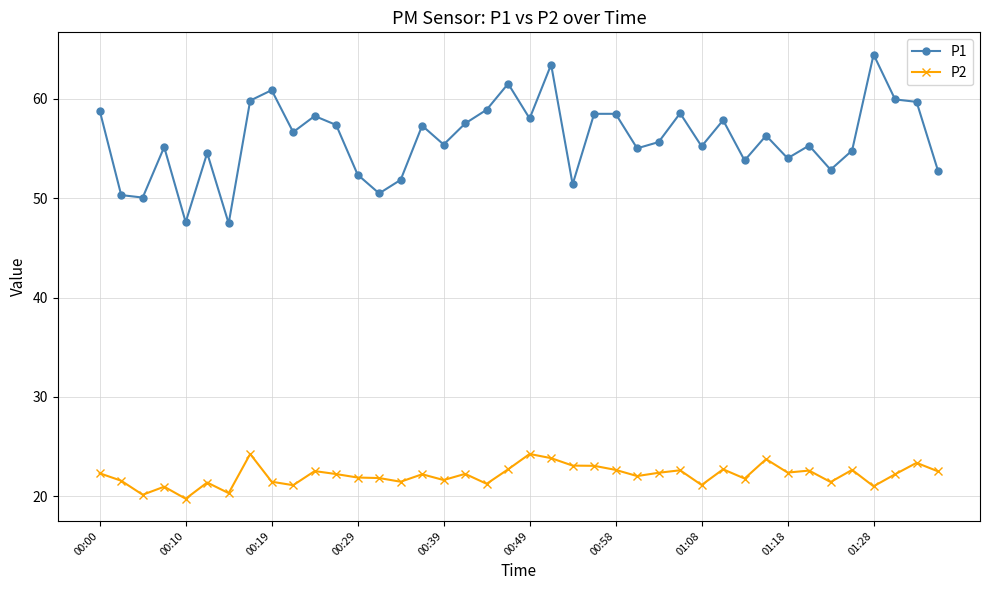

True or false: P2 has more than 0 points higher than both neighbors.

True